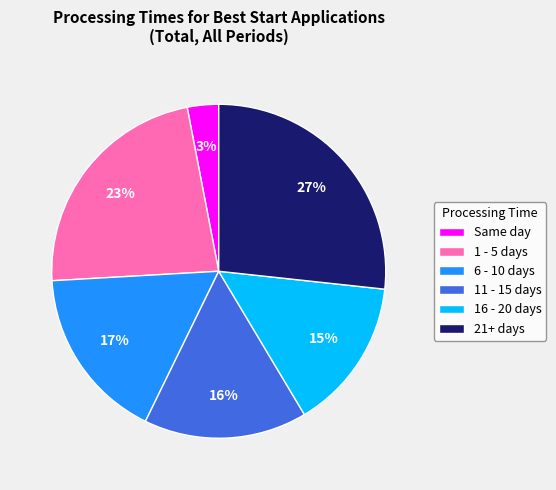

Between 11 - 15 days and 21+ days, which is larger?

21+ days